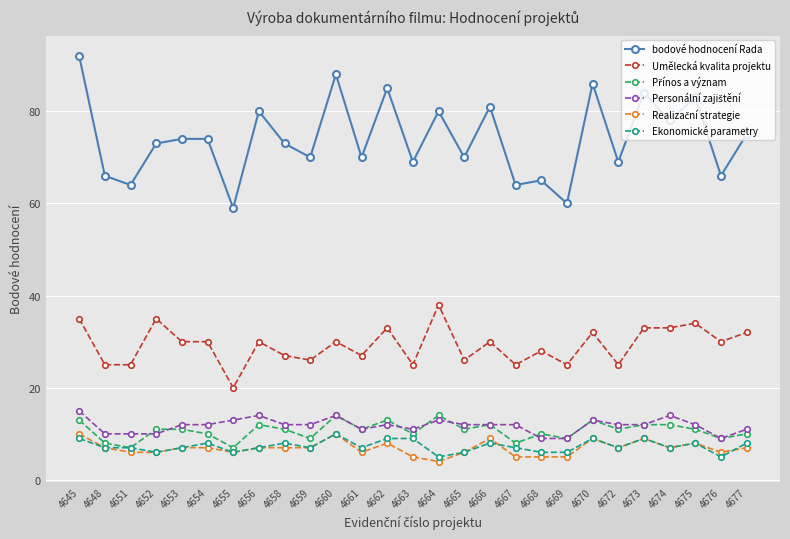

How many categories are shown in the chart?

27